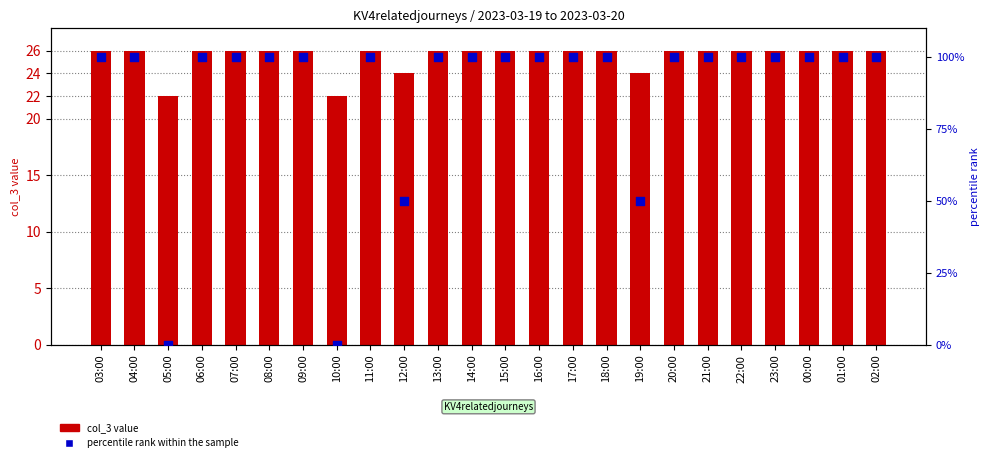

At which category is the sum across all series the highest?

03:00